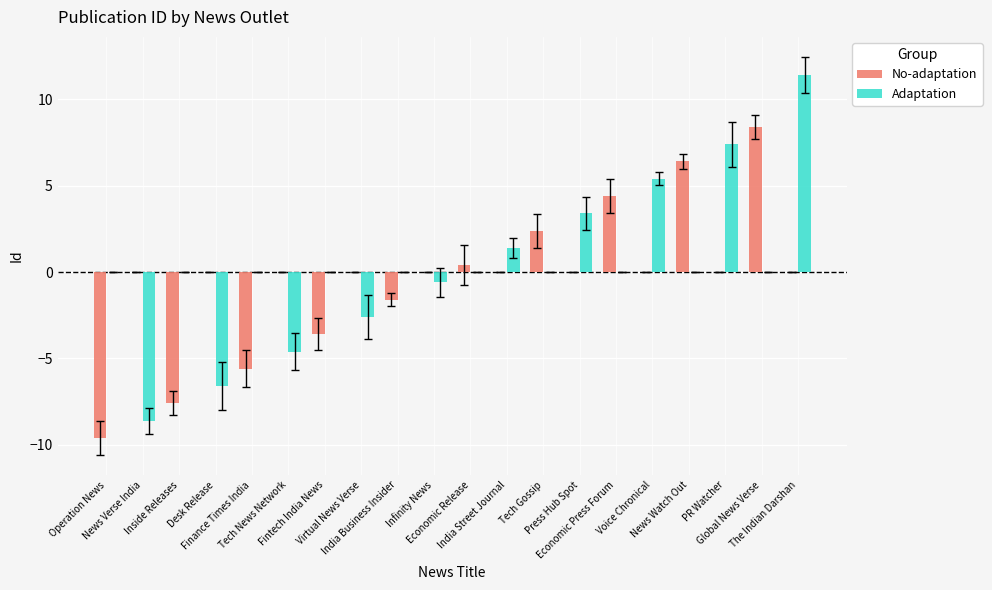

What is the greatest value displayed?

11.4